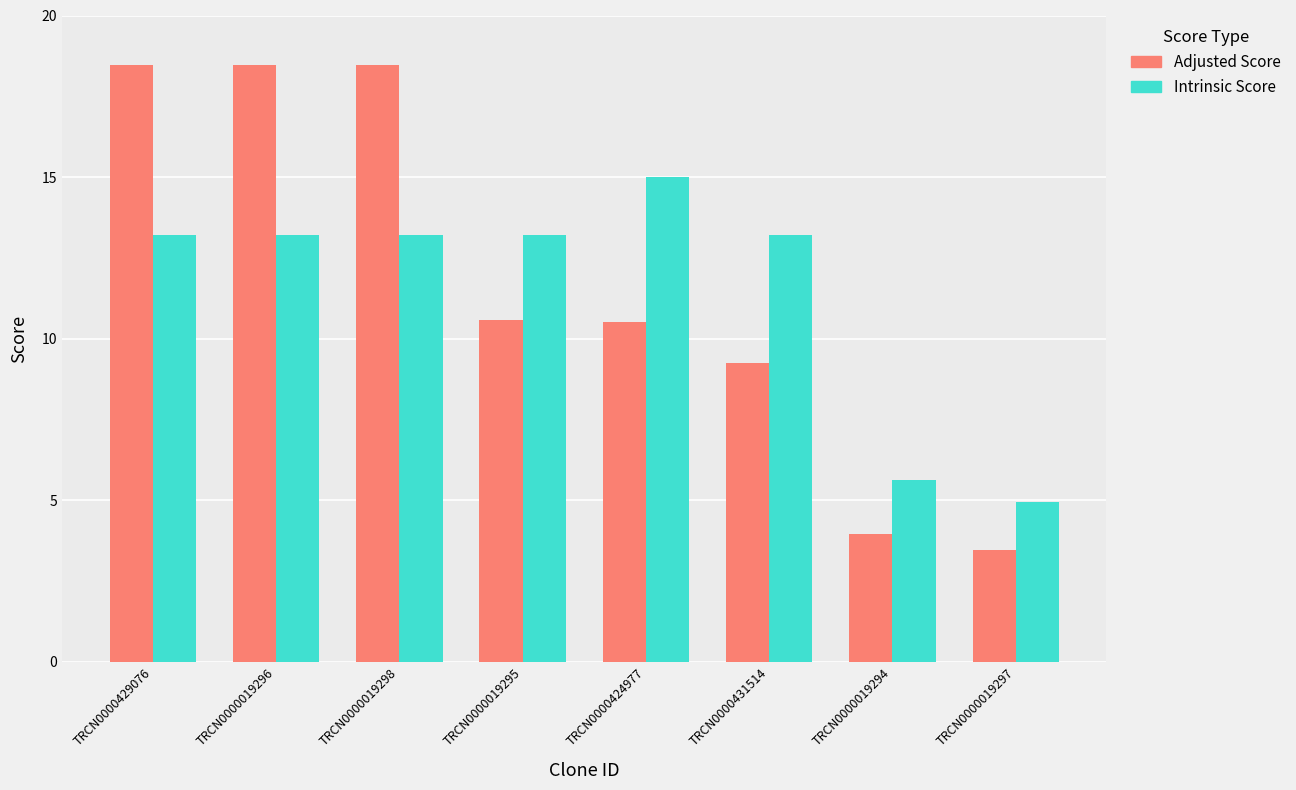

Read the Intrinsic Score value at TRCN0000019294.

5.6